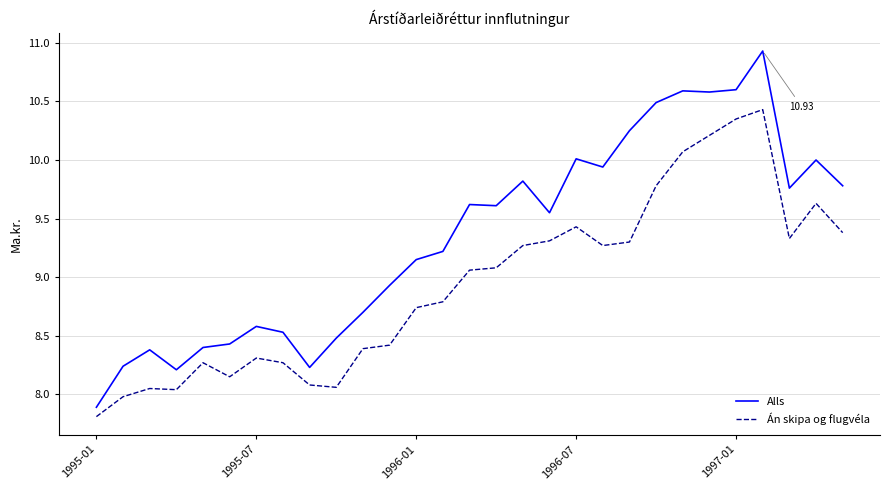

Which series has the largest total across all categories?

Alls